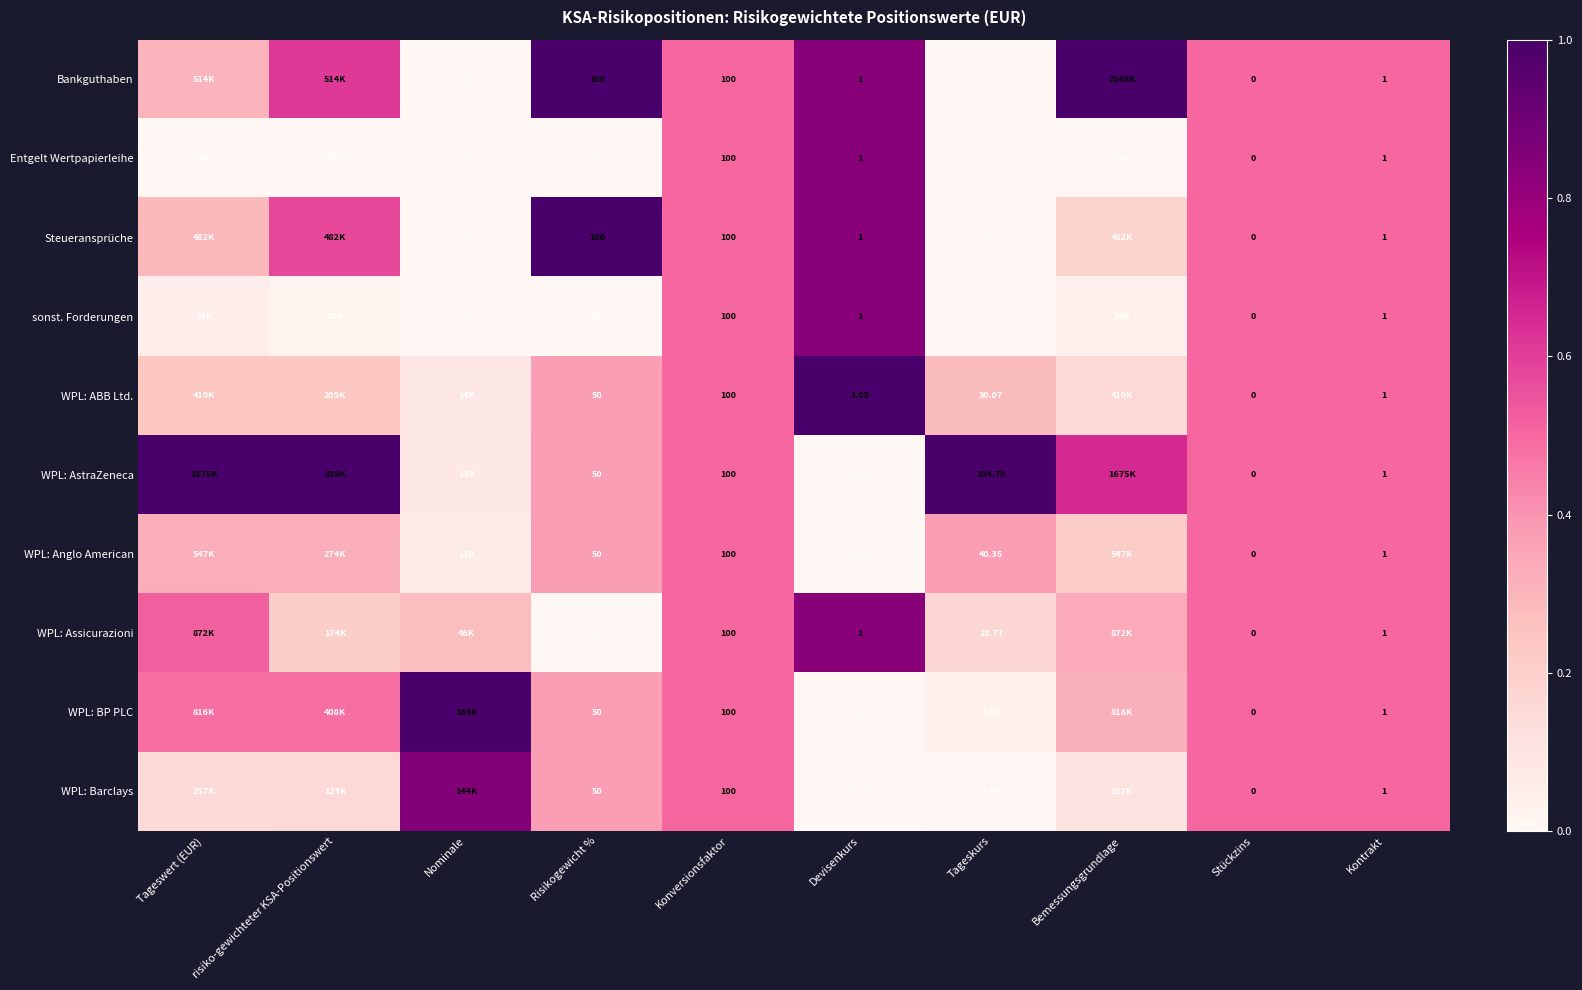

Is the value of WPL: Barclays at Devisenkurs greater than the value of WPL: Assicurazioni at Risikogewicht %?

No